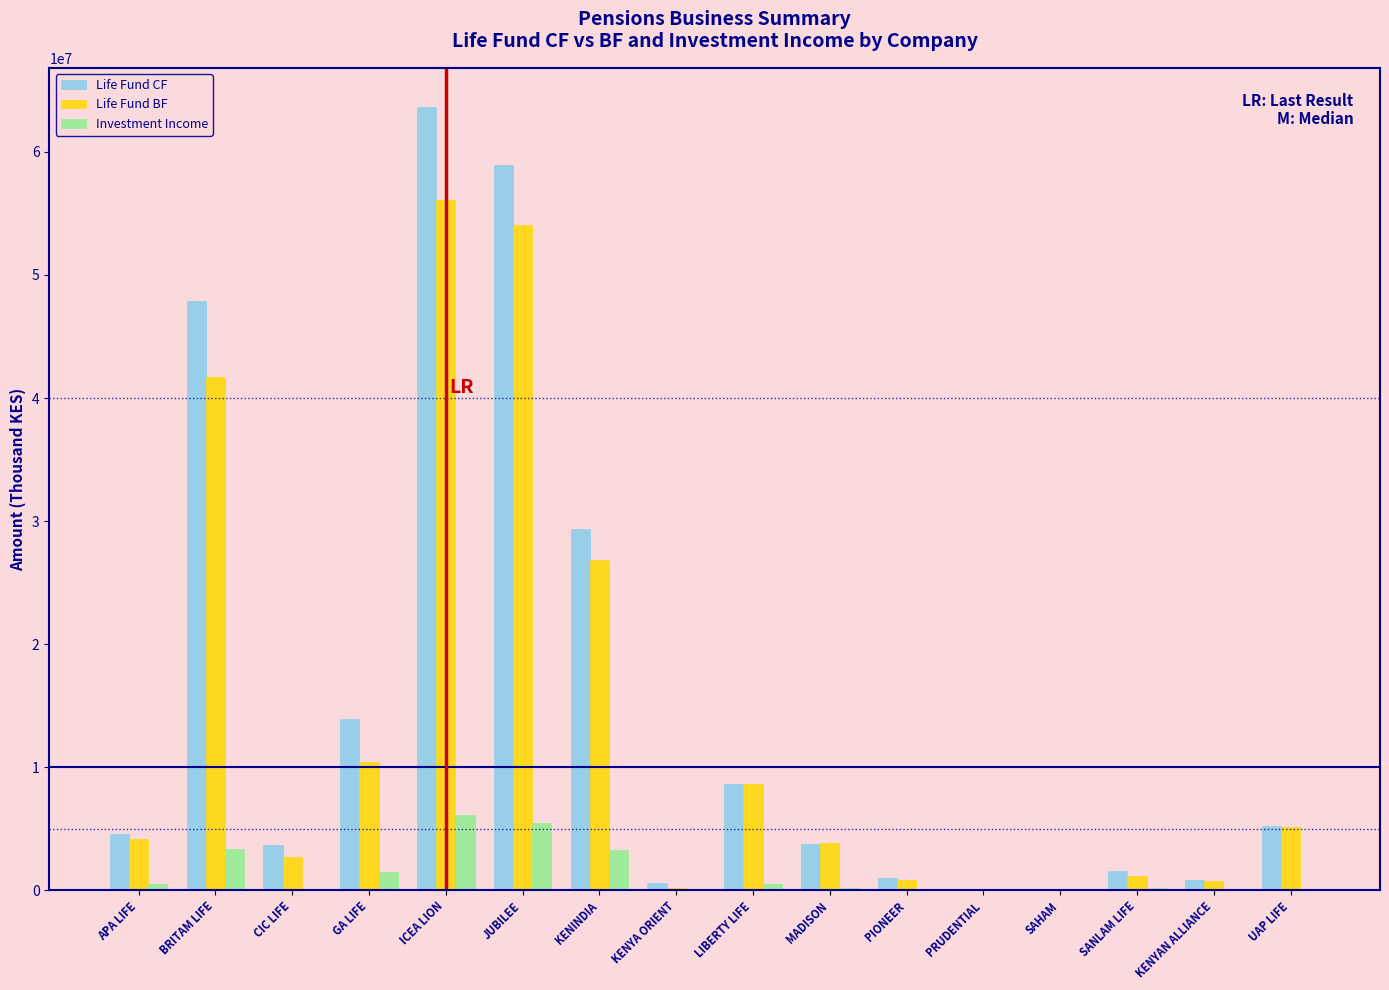

Read the Life Fund BF value at BRITAM LIFE.

41736902